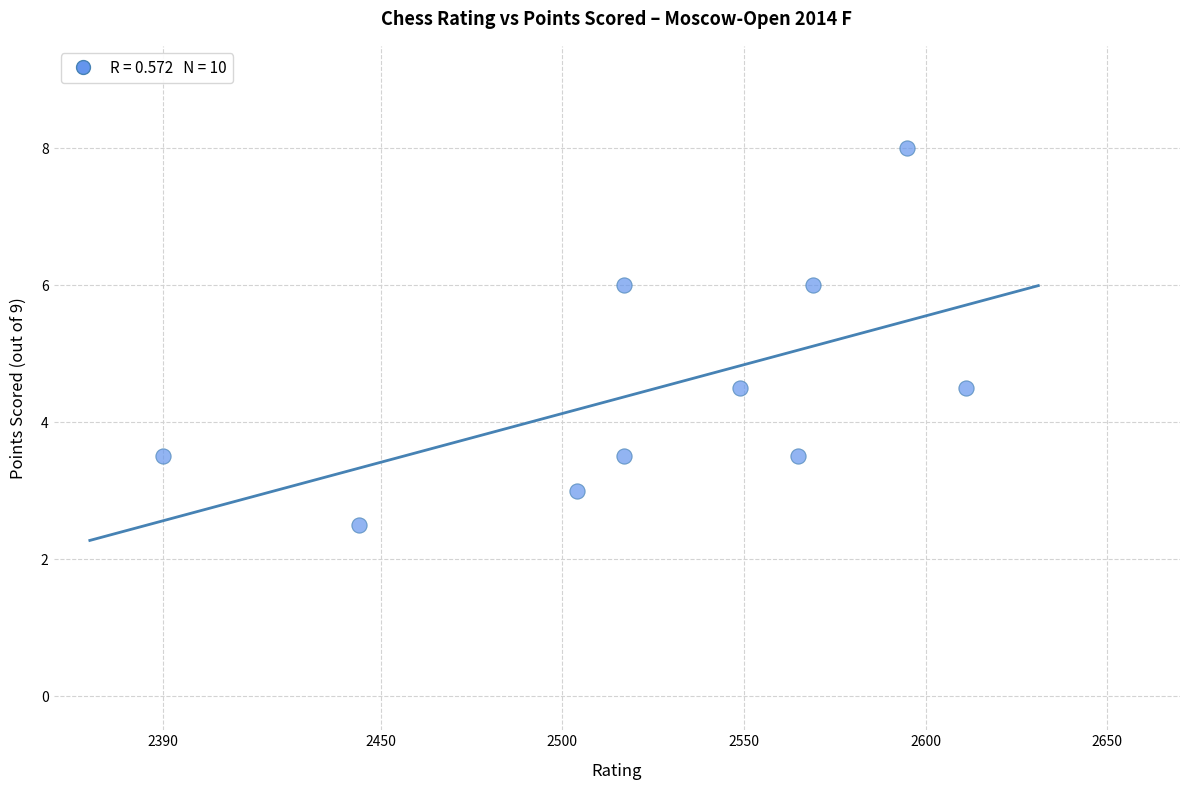

What is the average X value?

2526.1